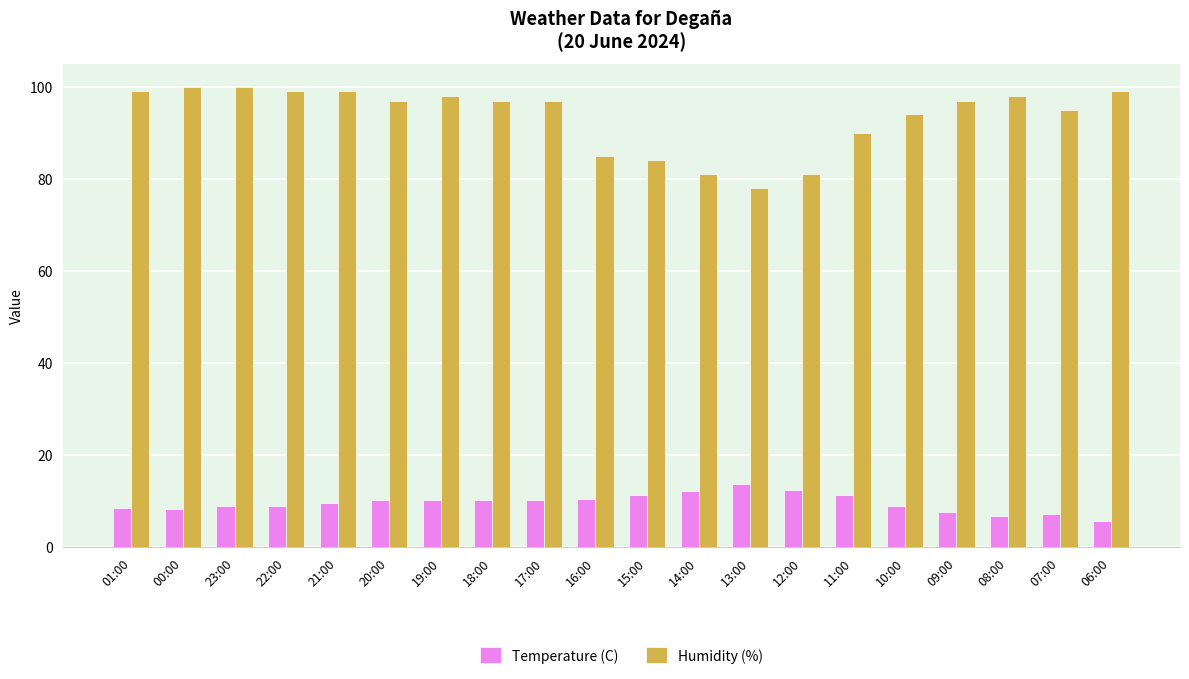

Is it true that Temperature (C) equals 3.1 at 21:00?

False